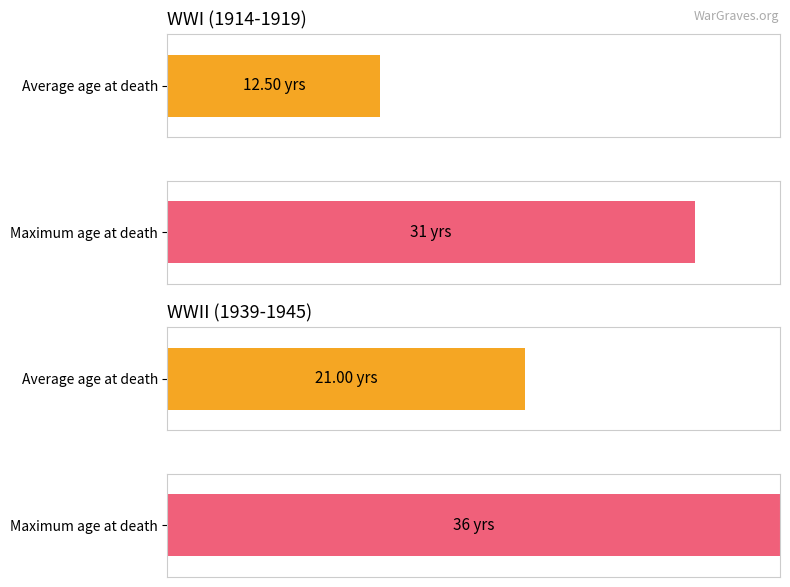

True or false: Average utilization has a value of 14 at MONKS.

False